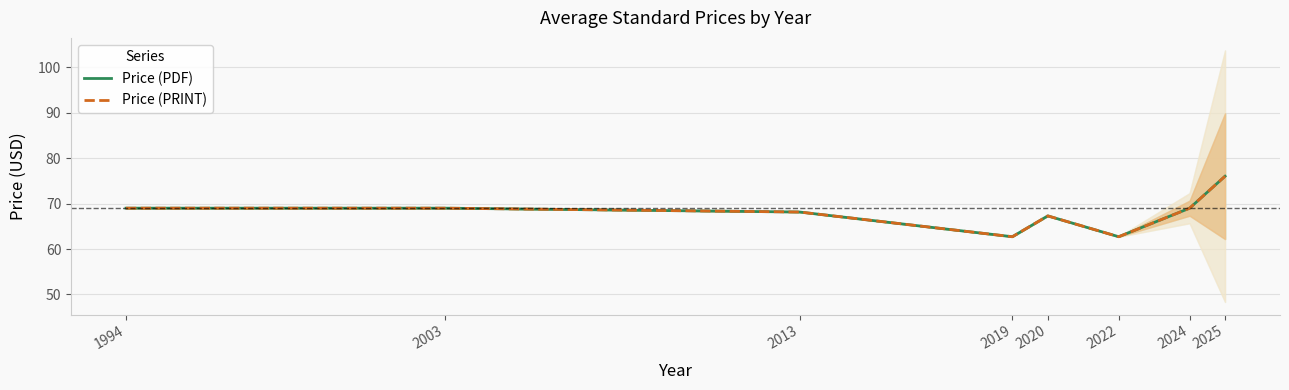

Which label corresponds to the smallest value in the chart?

2019